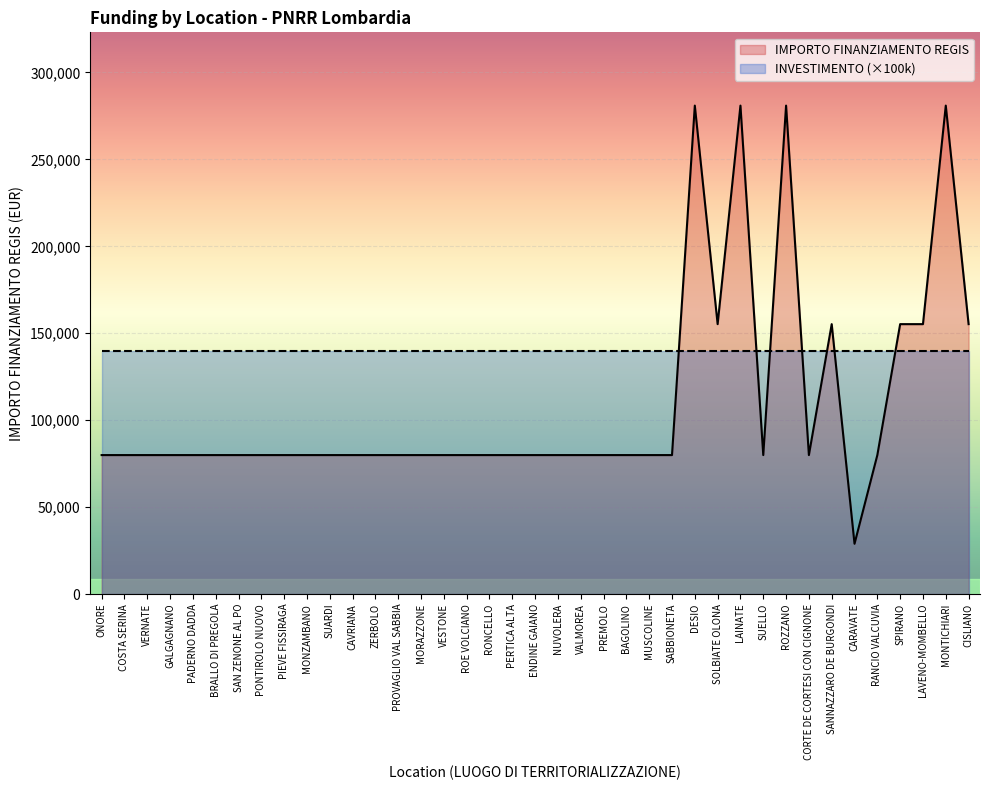

What is the difference between the maximum and minimum values?

252030